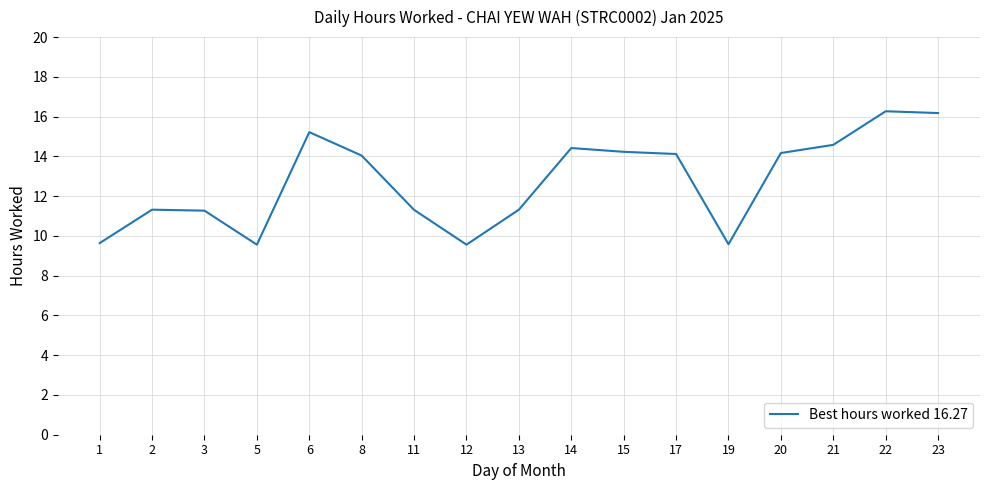

True or false: the data shows 9.6 at 19.

True